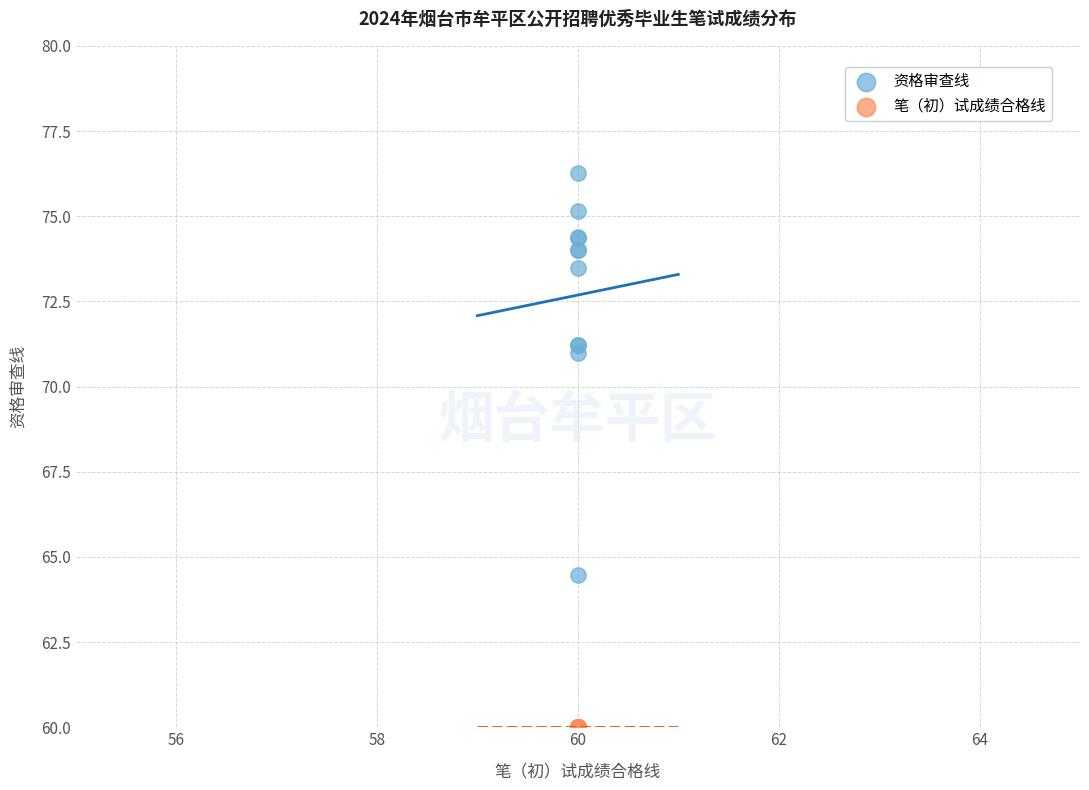

Which series contains the lowest Y value?

笔（初）试成绩合格线